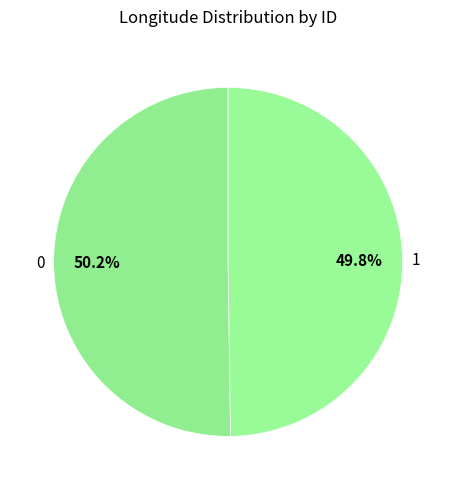

How many slices are in this pie chart?

2